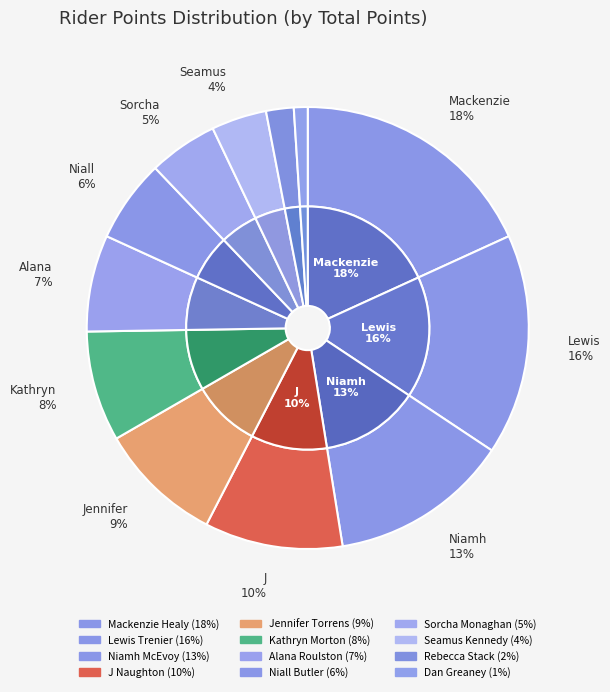

To the nearest percent, what is the combined percentage of Alana Roulston and Seamus Kennedy?

11%